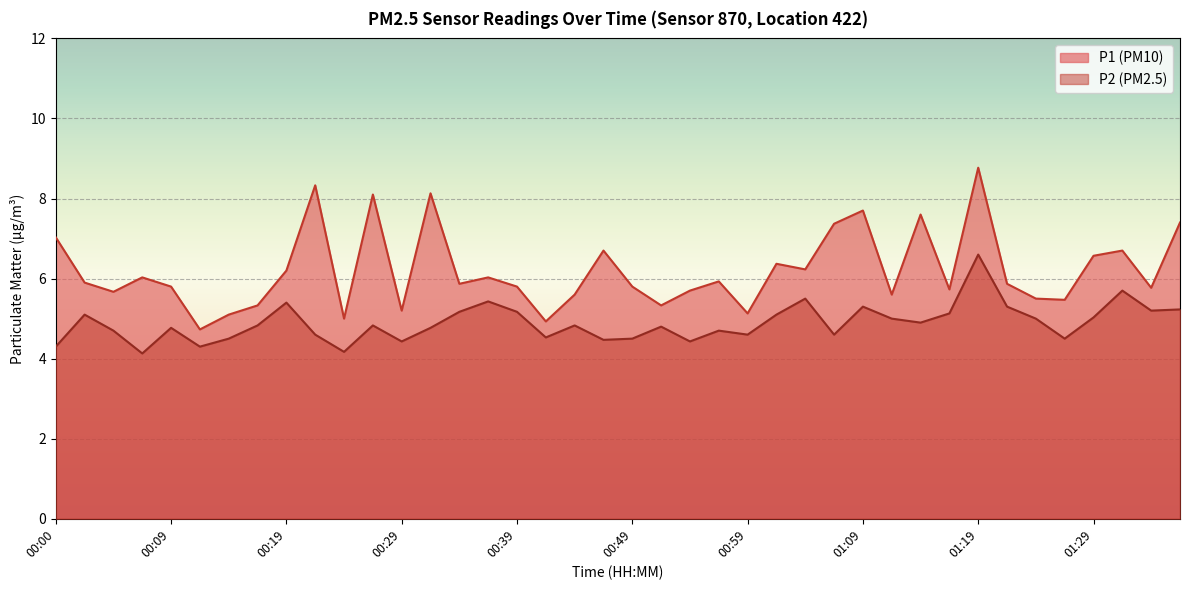

What is the difference between the second highest and minimum values in the P1 series?

3.6